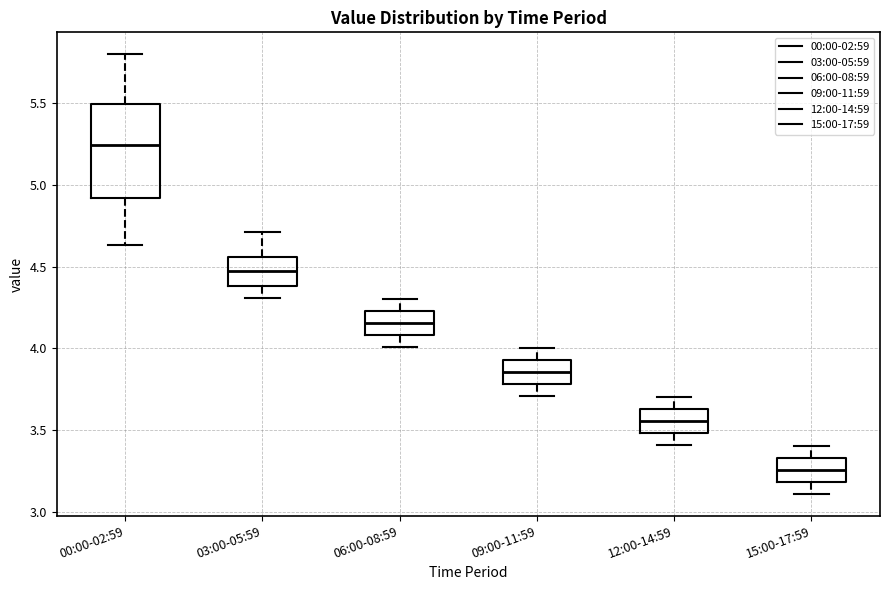

Which box's median line is the lowest?

15:00-17:59